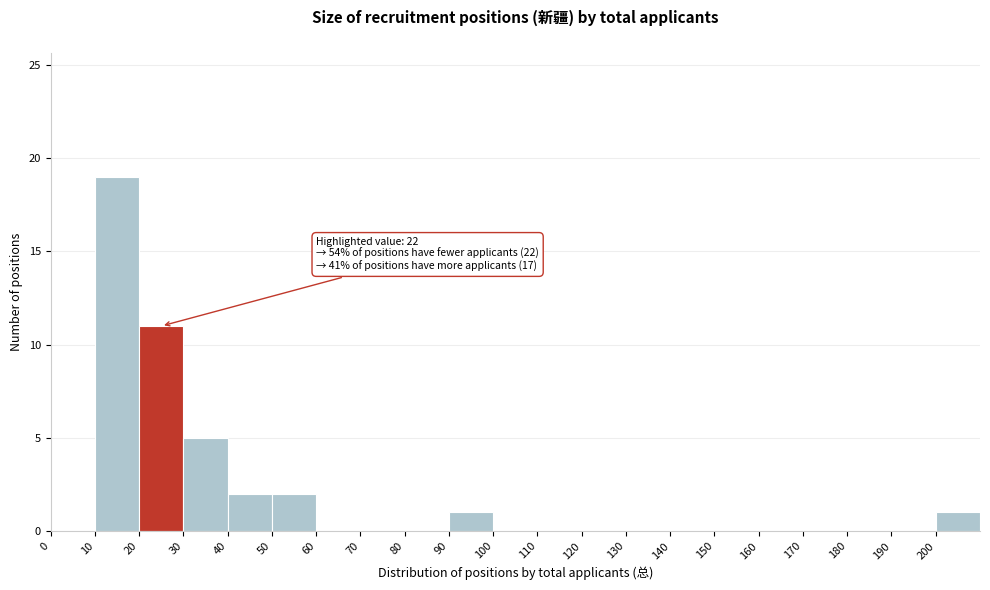

Over which range of the x-axis is the bar tallest?

10 to 20